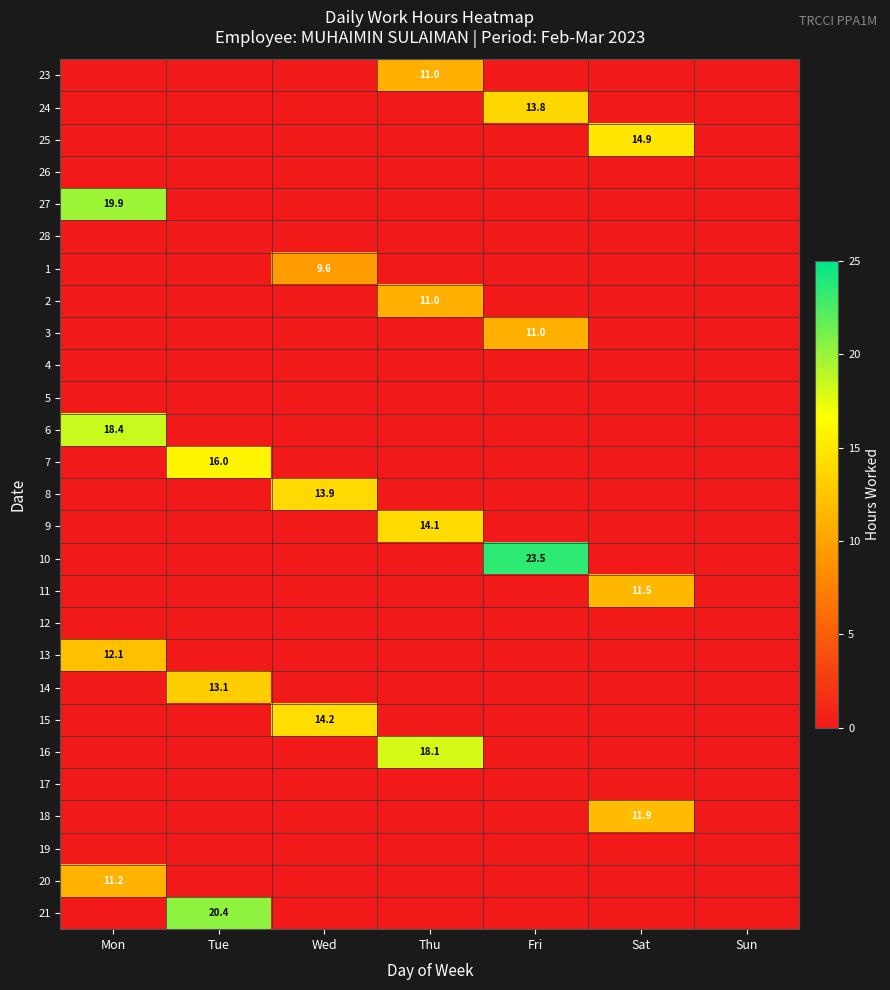

Is the value of 12 at Sun greater than the value of 13 at Sun?

No